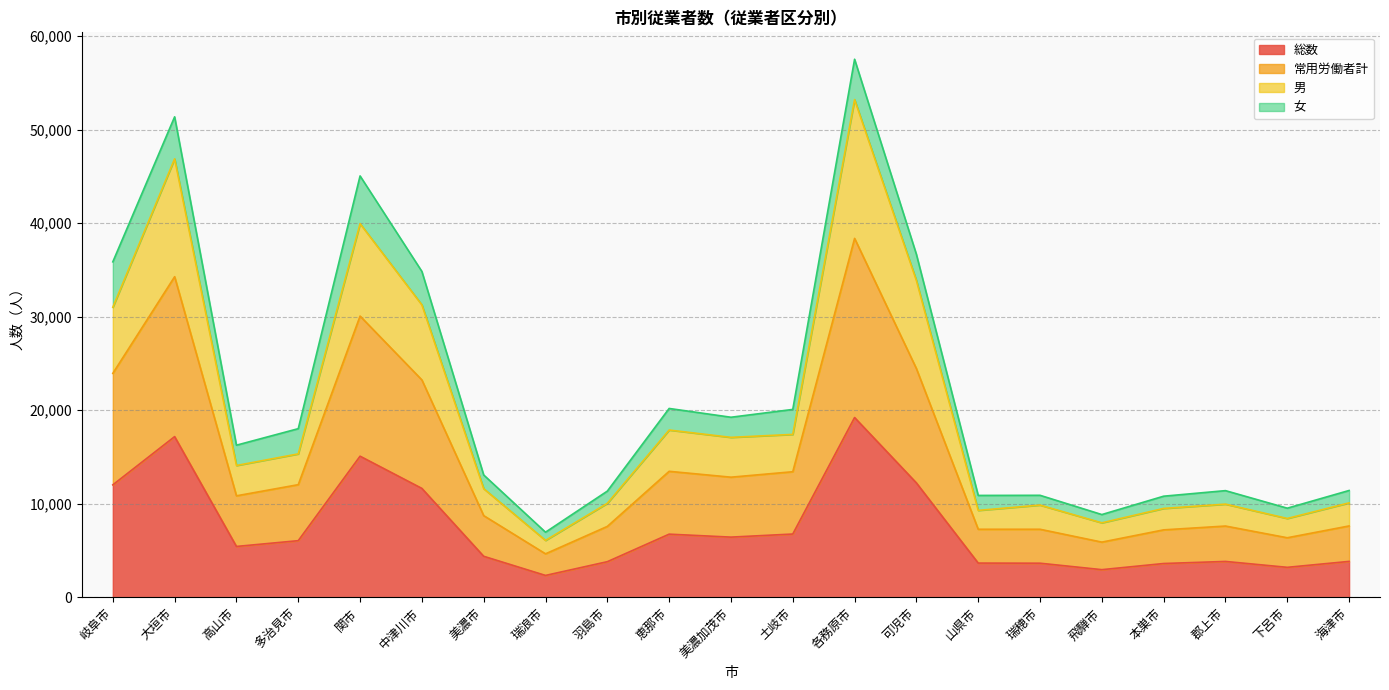

Which series has the largest total across all categories?

常用労働者計